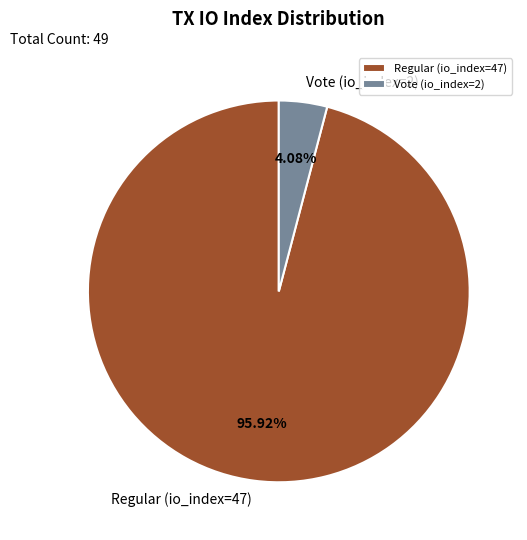

True or false: Vote (io_index=2) accounts for 4% of the total.

True